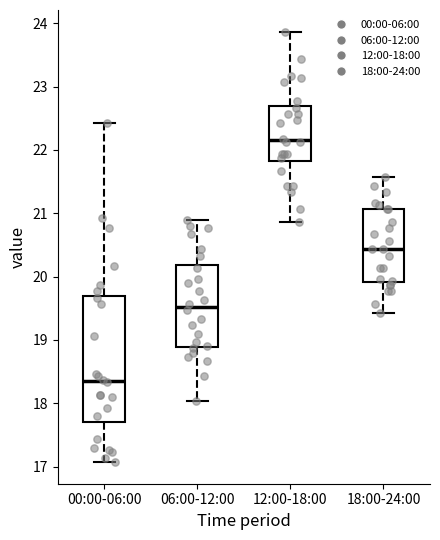

Where does the lower whisker of the box for 00:00-06:00 end on the y-axis? The values are not printed on the chart, so give them approximately, as read against the axis.

17.1